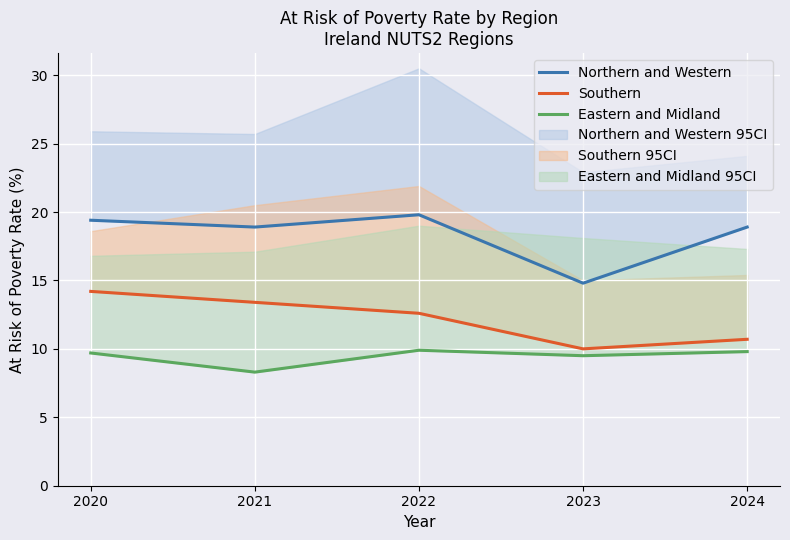

What is the highest value of the Eastern and Midland series?

9.9